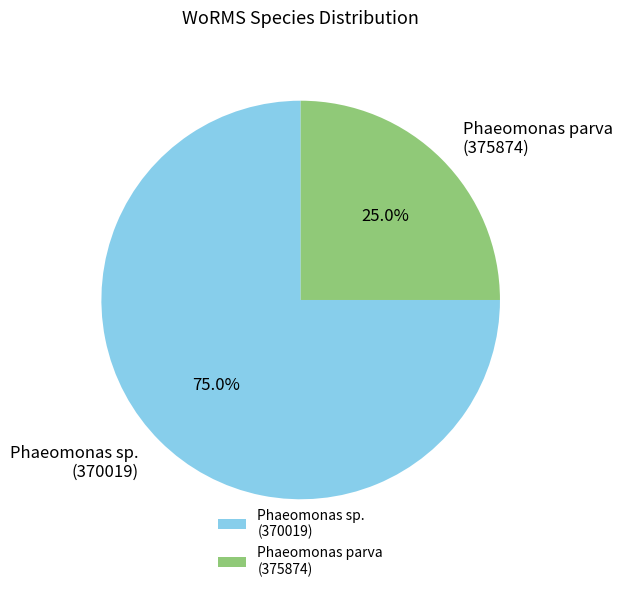

Does Phaeomonas parva (375874) represent more than half of the total?

No